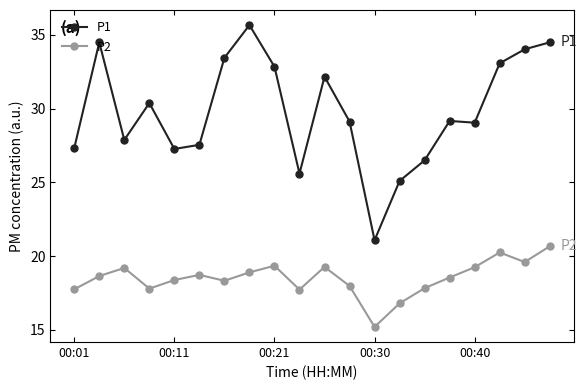

List the series in order of their overall mean, highest first.

P1, P2